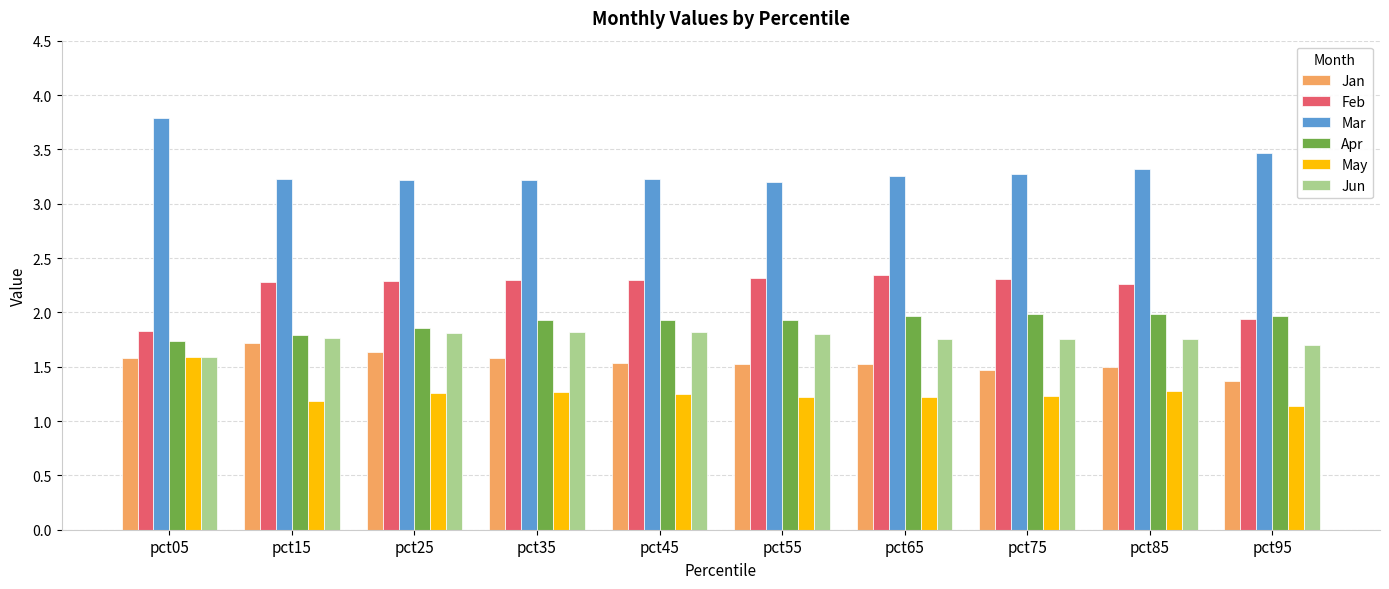

What is the total value across all series at pct25?

12.1